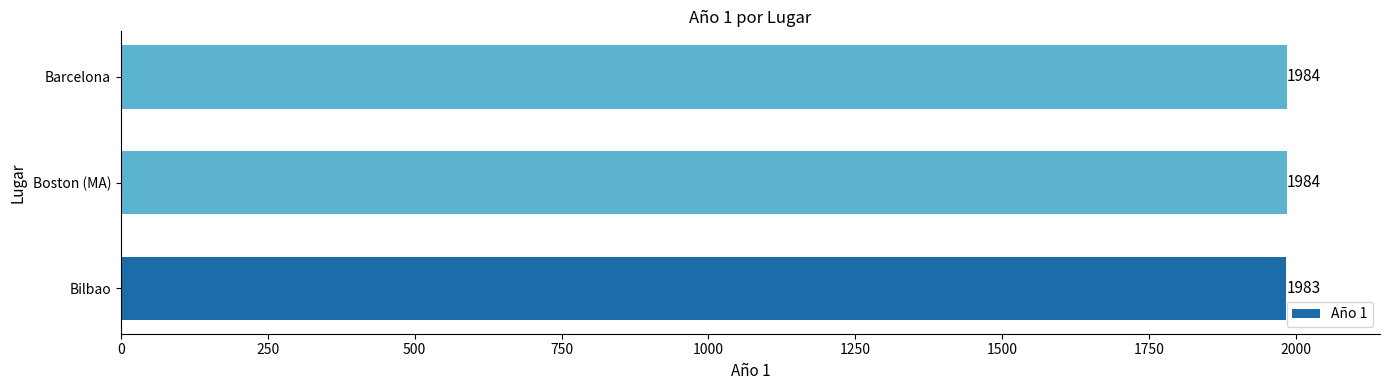

Reading bottom to top, list all the values displayed in this chart.

Bilbao=1983	Boston (MA)=1984	Barcelona=1984